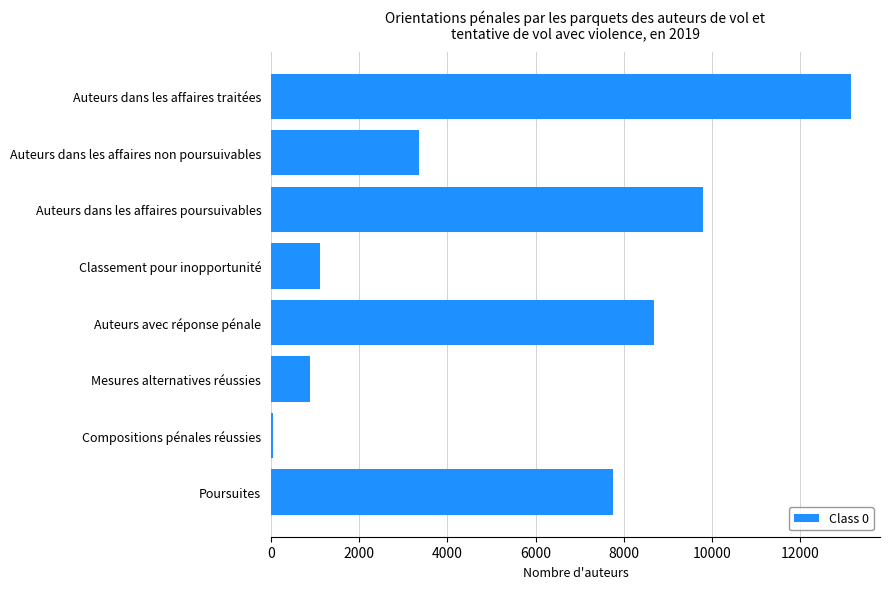

At which label is the value closest to 6592?

Poursuites